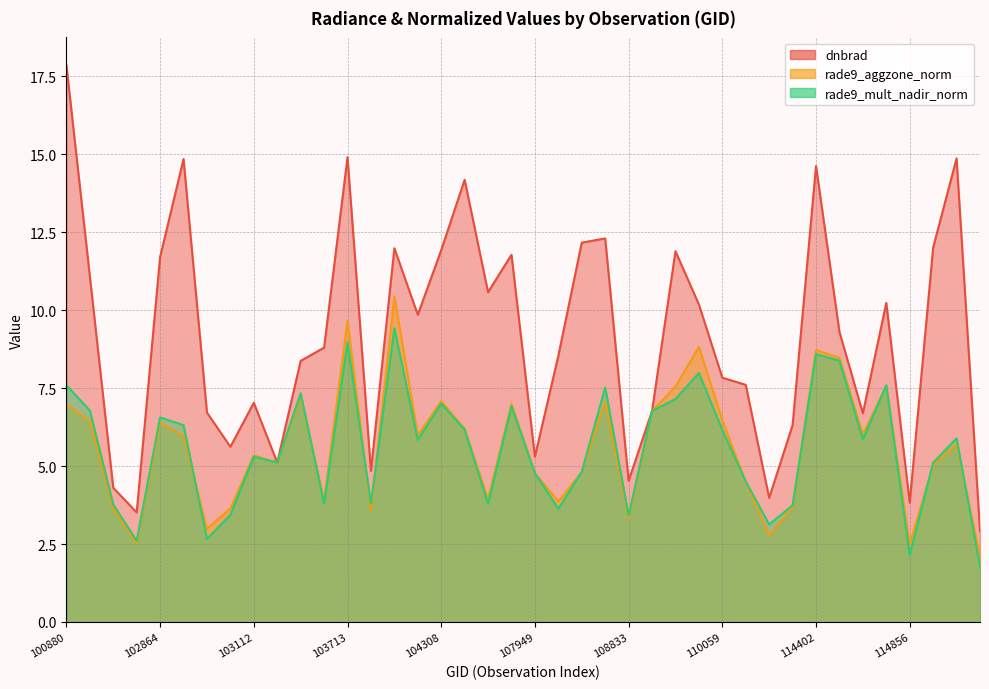

Which has a higher value, 109710 or 103349?

109710